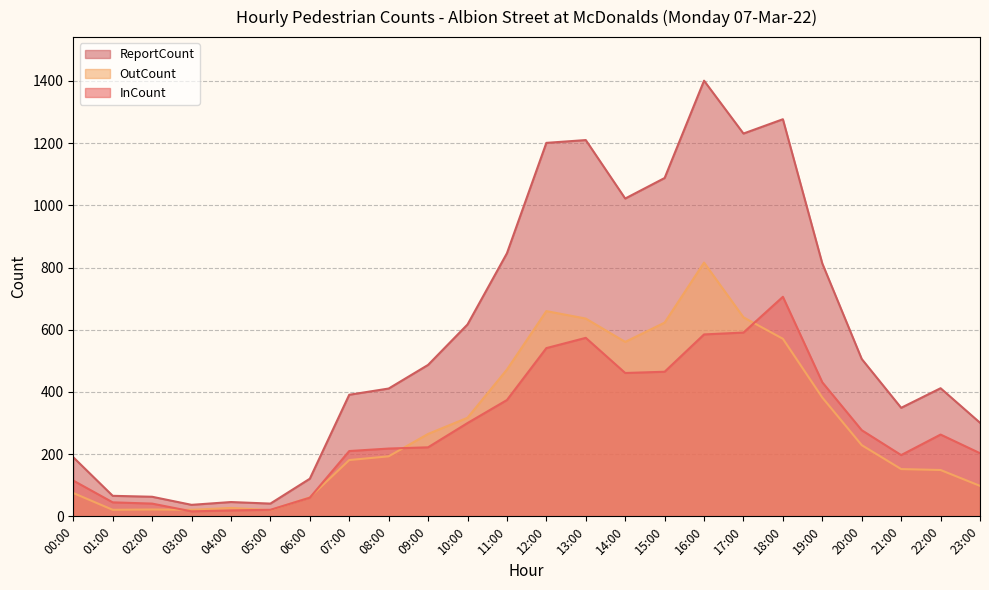

At which category does ReportCount reach its first local peak?

04:00